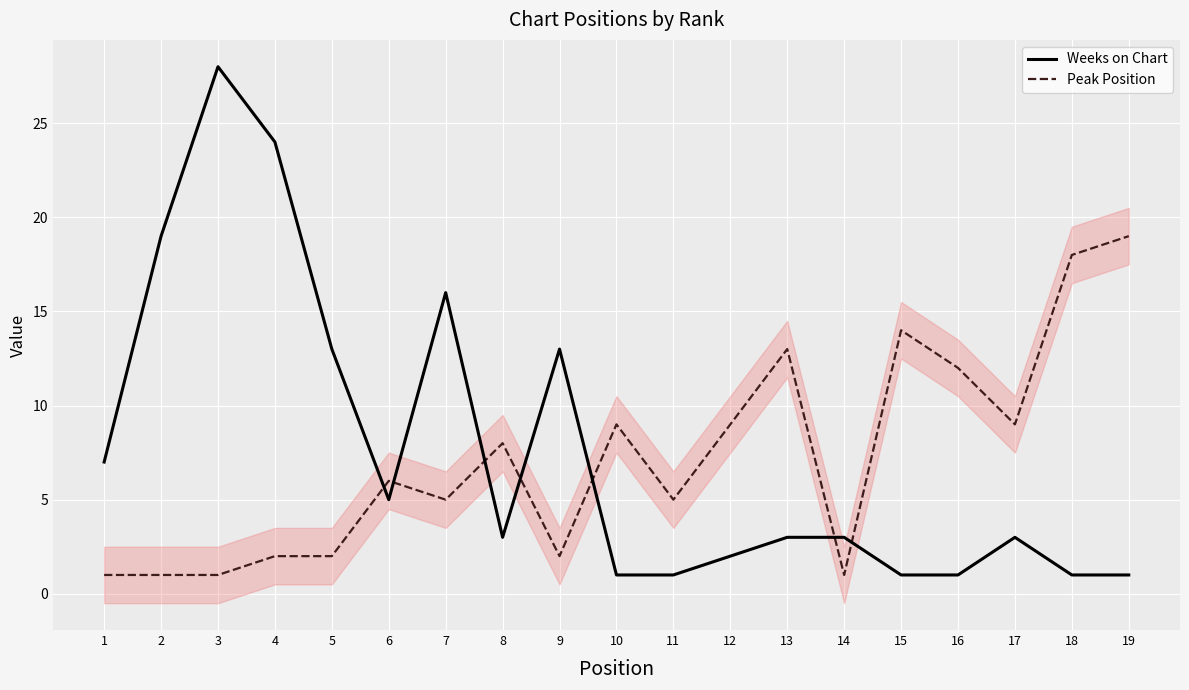

Which has a higher value, 12 or 13?

13